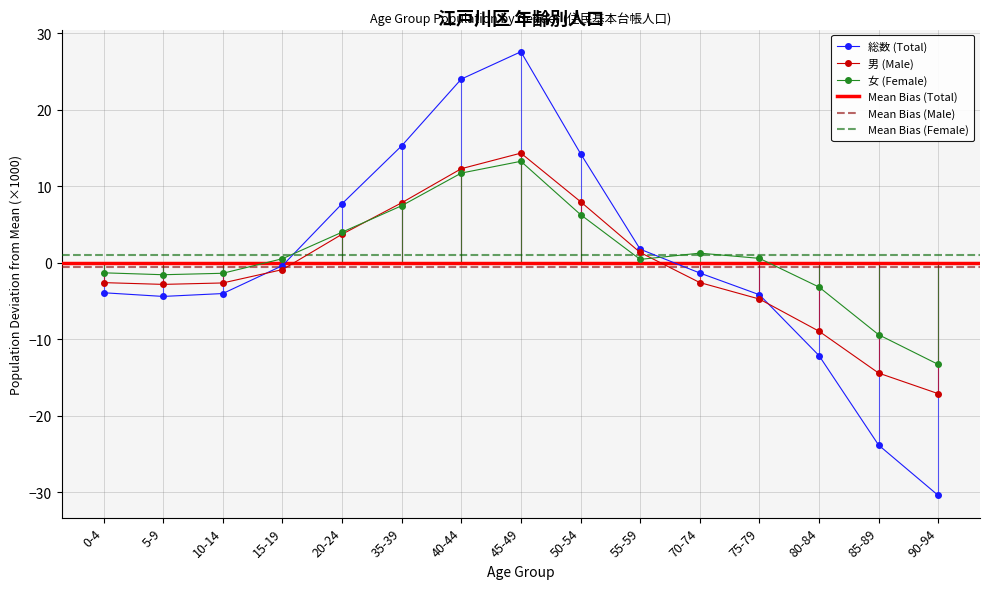

Count the number of categories in the chart.

15